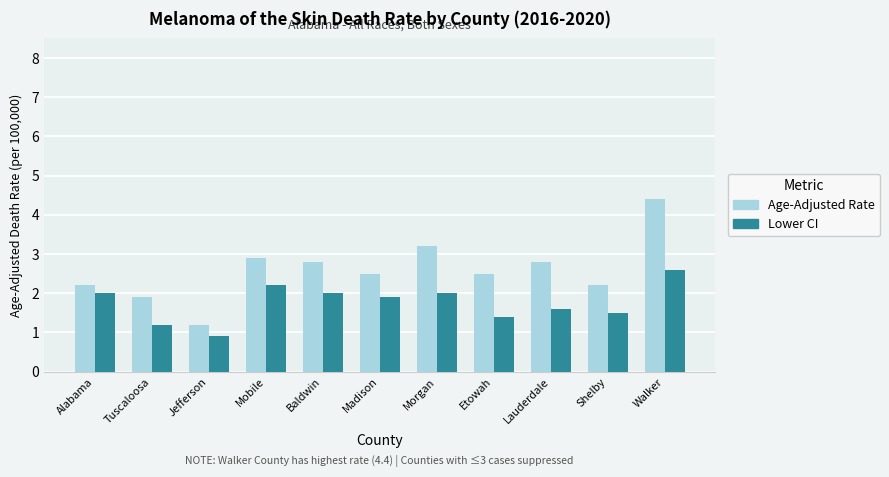

True or false: Lower CI has a value of 2.3 at Shelby.

False